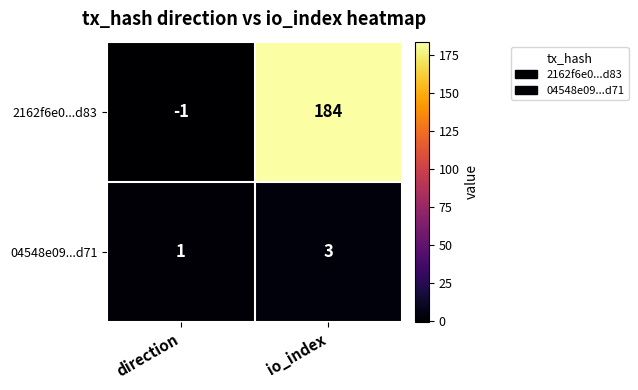

What is the average value of the 2162f6e0...d83 series?

92